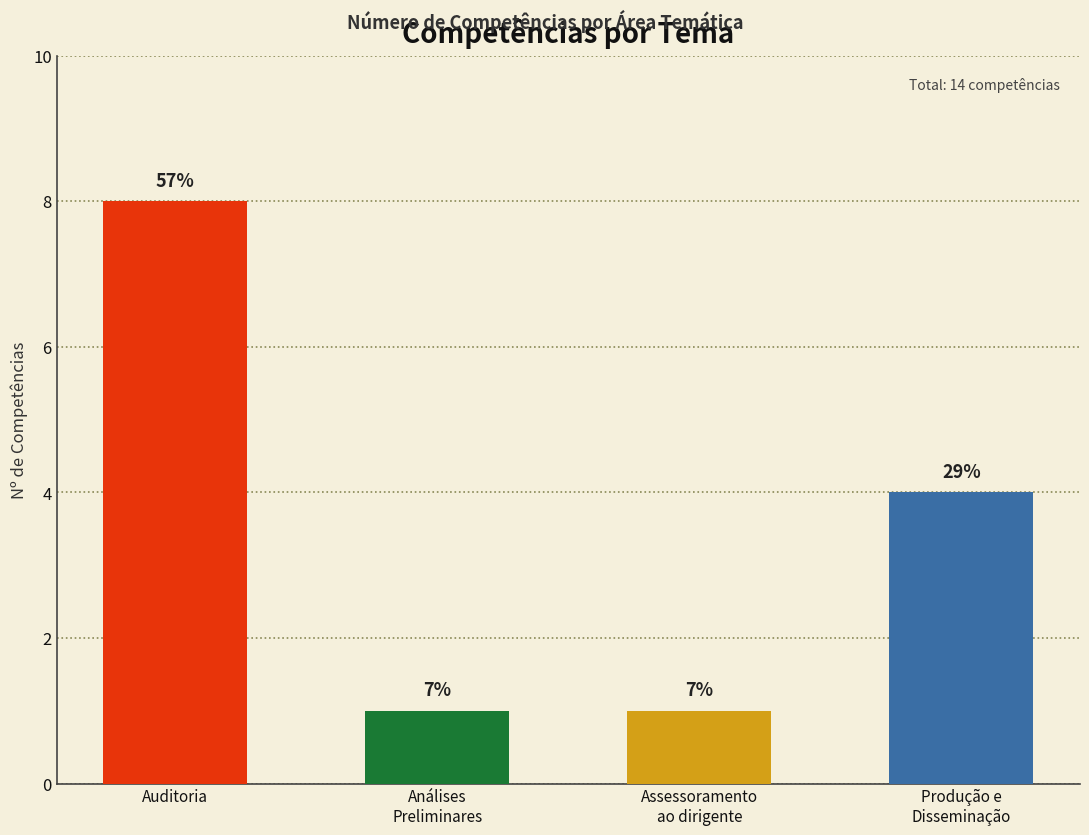

Does the chart contain stacked bars?

No